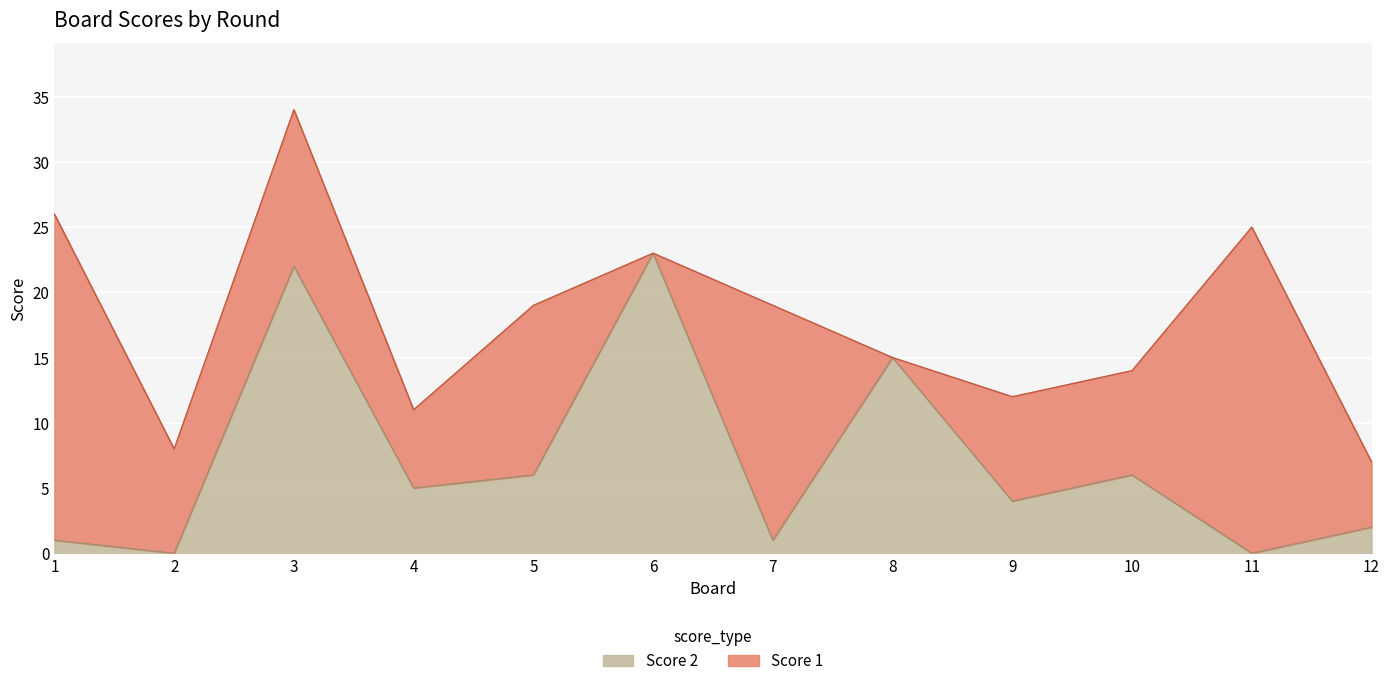

How many points are lower than both their immediate neighbors (excluding endpoints)?

5